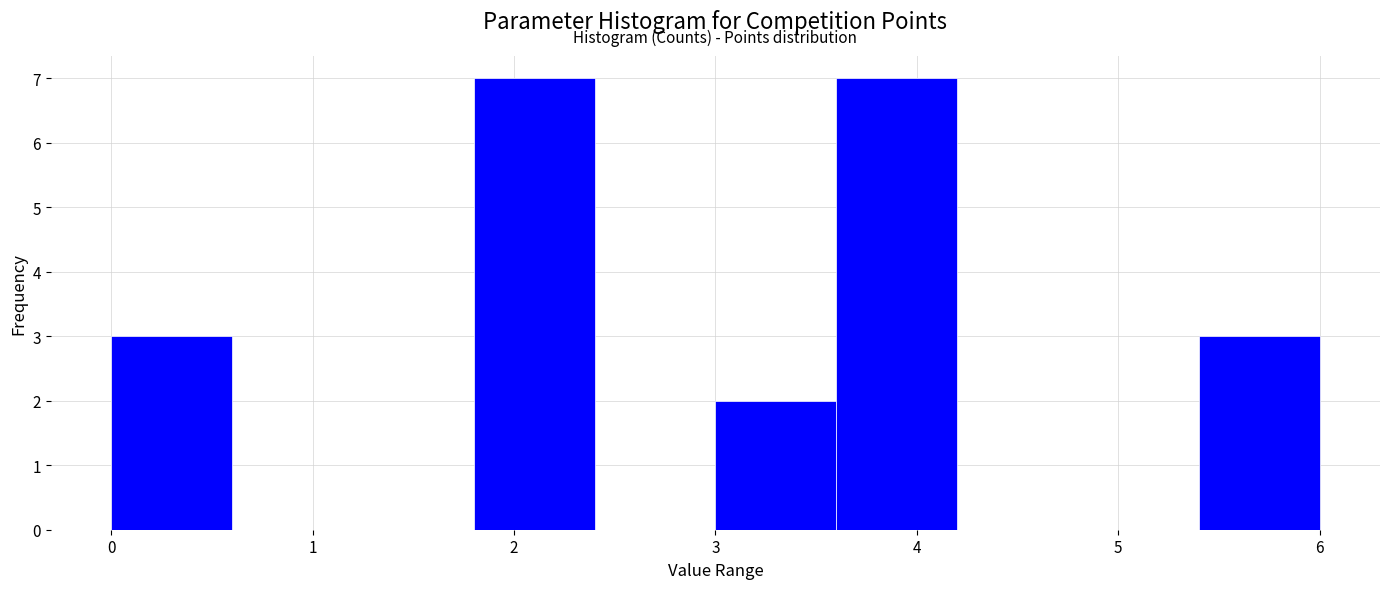

Reading left to right, transcribe this chart: for each bar, give the range it covers on the x-axis and its height. The values are not printed on the chart, so give them approximately, as read against the axis.

0.0 to 0.6: 3
0.6 to 1.2: 0
1.2 to 1.8: 0
1.8 to 2.4: 7
2.4 to 3.0: 0
3.0 to 3.6: 2
3.6 to 4.2: 7
4.2 to 4.8: 0
4.8 to 5.4: 0
5.4 to 6.0: 3